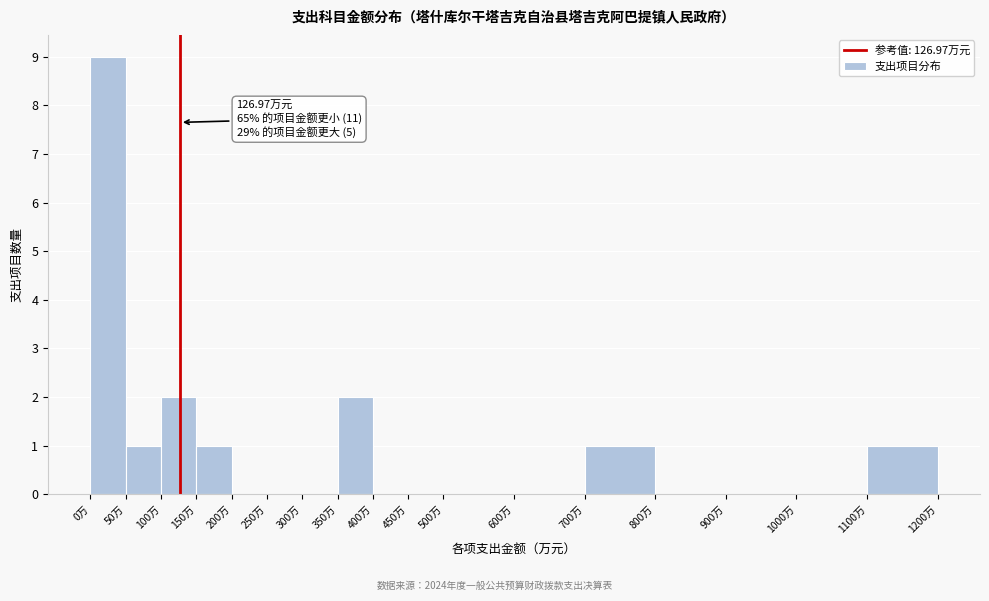

Over which range of the x-axis is the bar tallest?

0 to 50